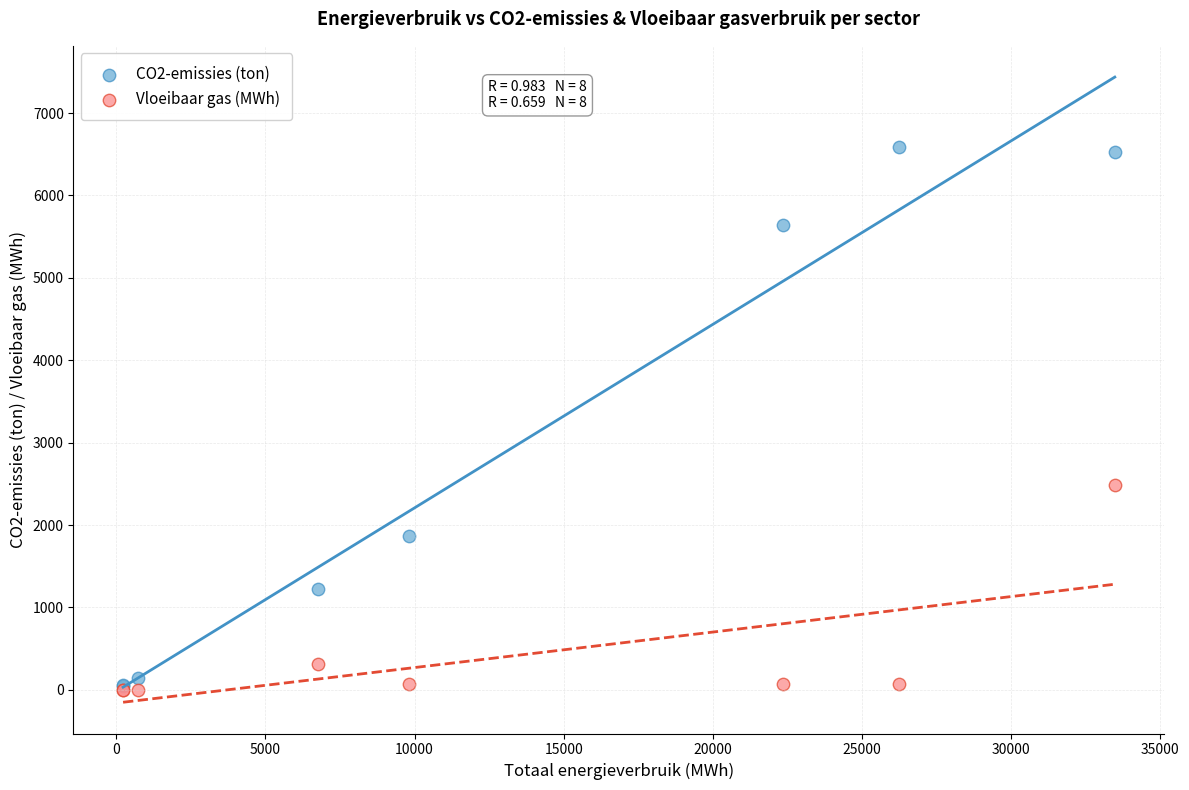

Across all series, what Y value is closest to 3296?

2485.7